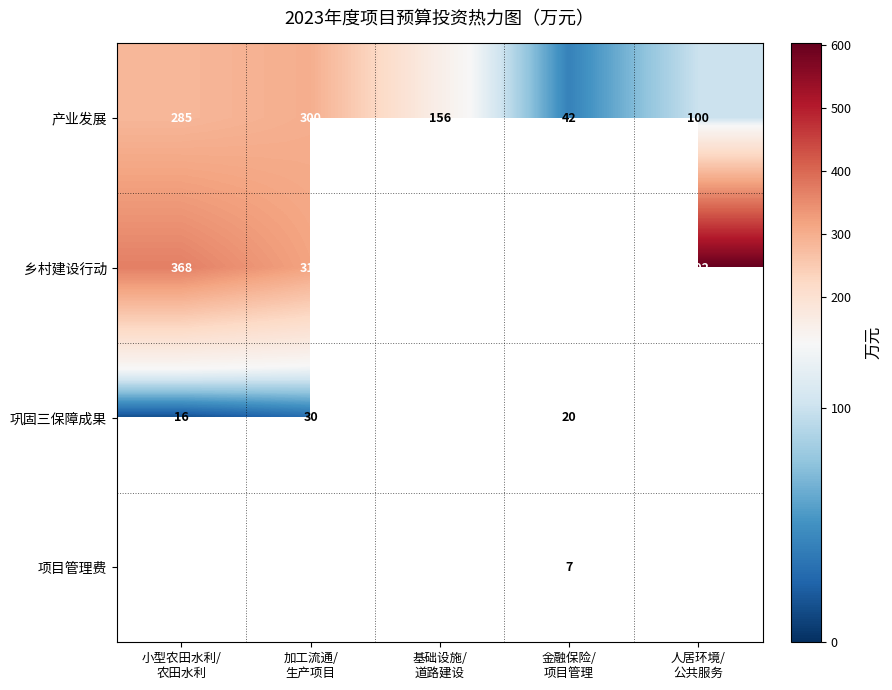

What is the sum of all 产业发展 values?

883